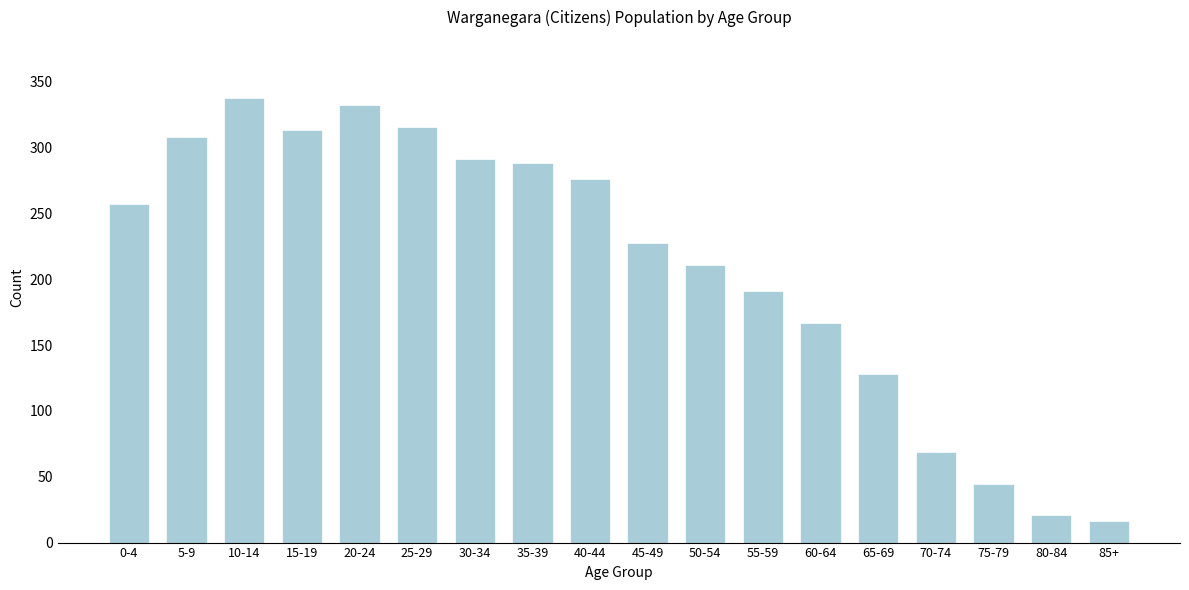

Reading left to right, what are all the values shown in this chart?

0-4=257.0	5-9=308.3	10-14=337.6	15-19=313.6	20-24=332.1	25-29=315.9	30-34=291.5	35-39=288.7	40-44=276.5	45-49=227.7	50-54=210.6	55-59=191.2	60-64=167.0	65-69=127.8	70-74=69.0	75-79=44.2	80-84=21.2	85+=16.5